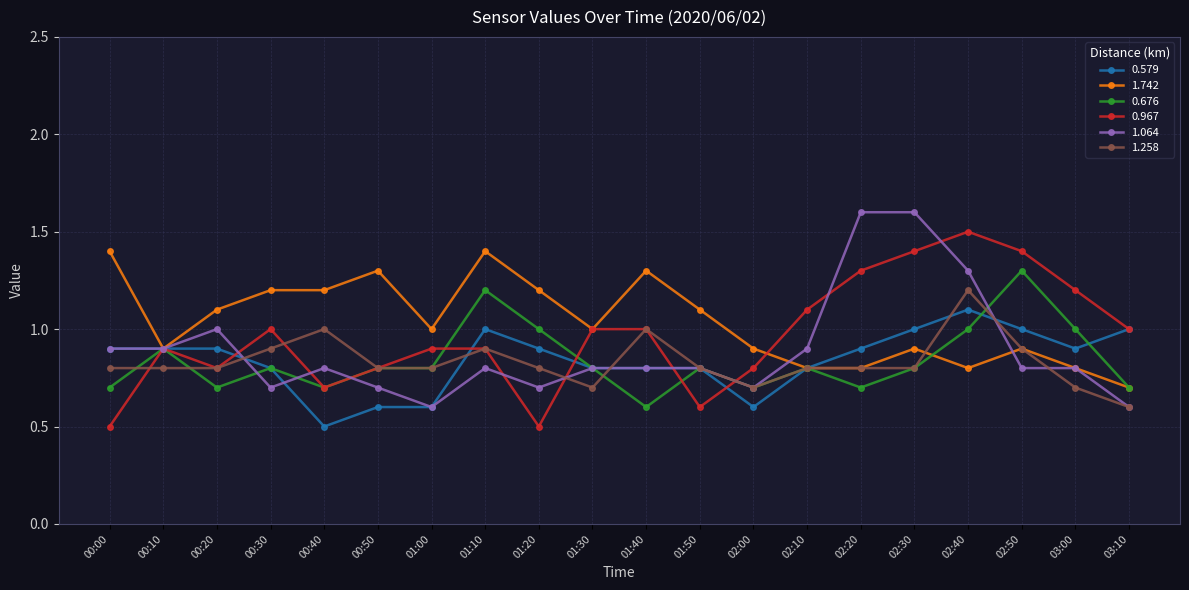

What is the total value across all series at 01:20?

5.1